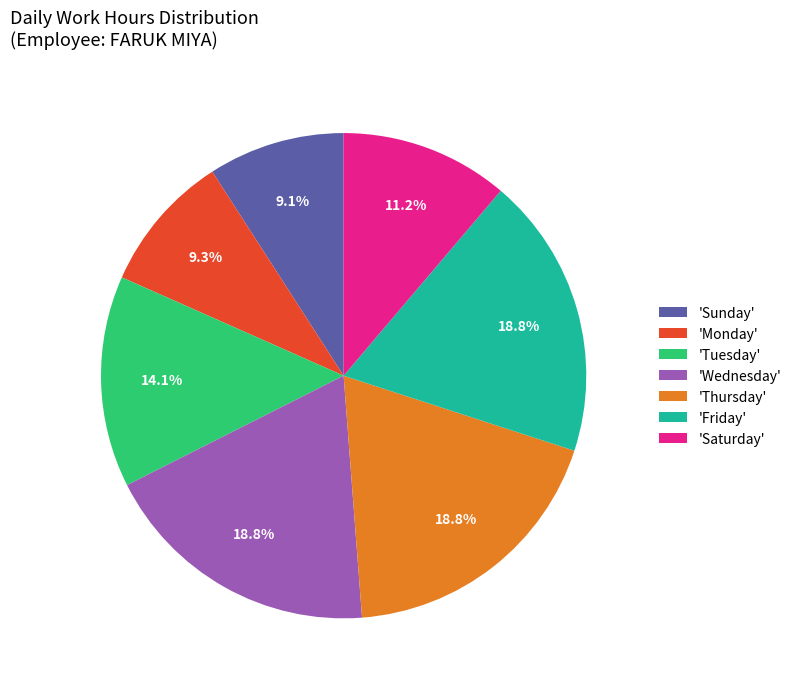

Does 'Tuesday' account for over 50% of the chart?

No